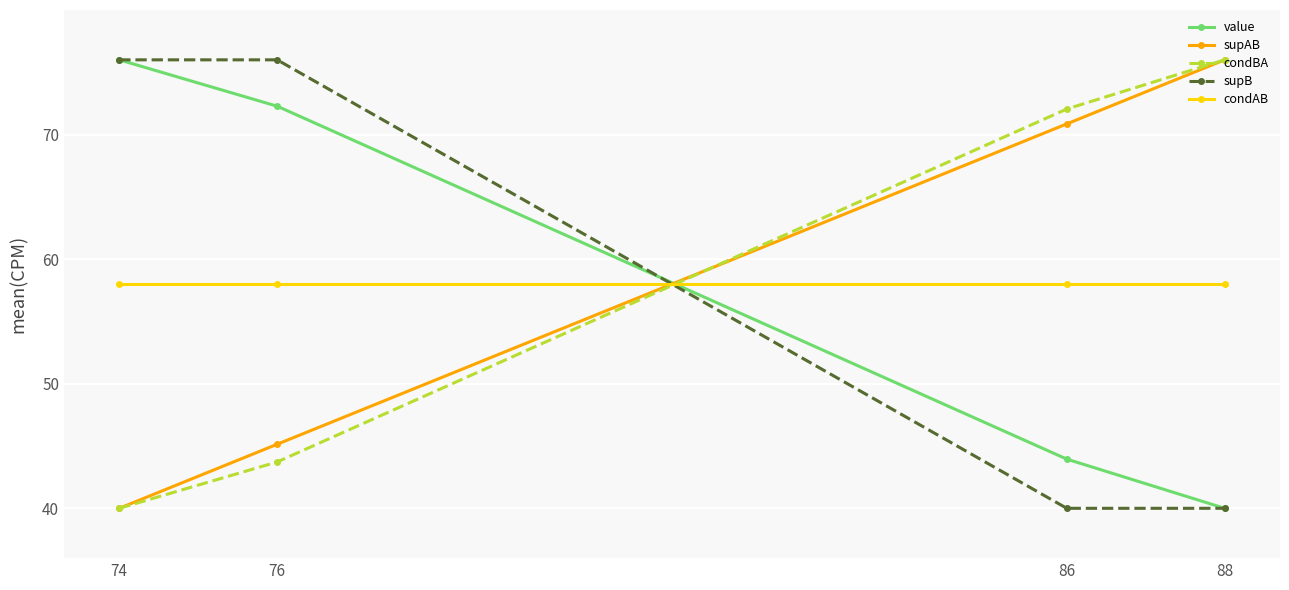

Where is supAB nearest to the value 58?

76